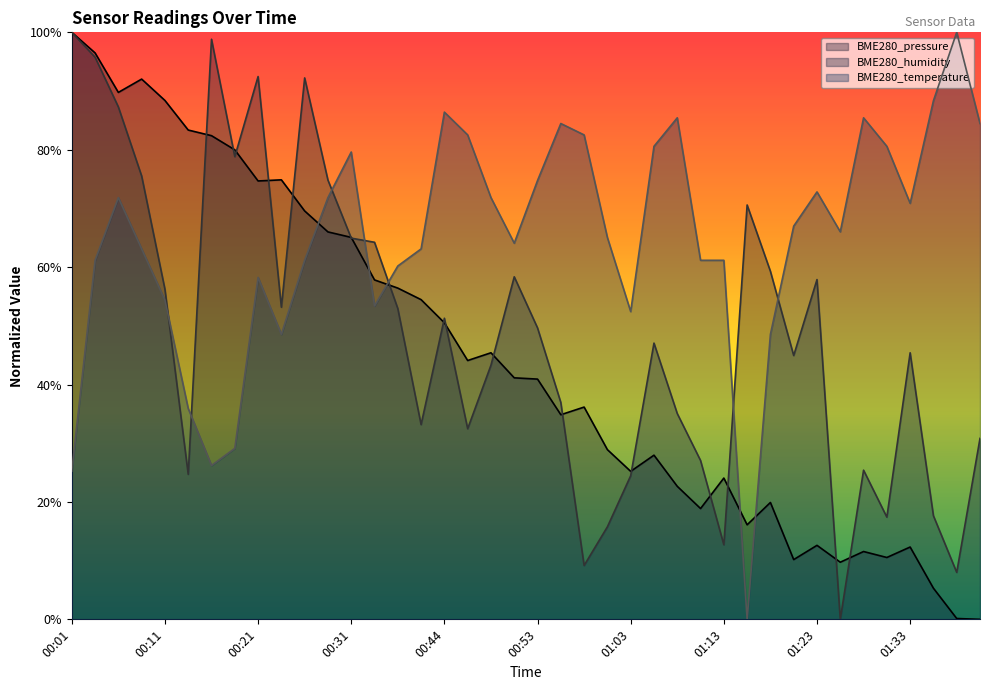

Count the number of categories in the chart.

40